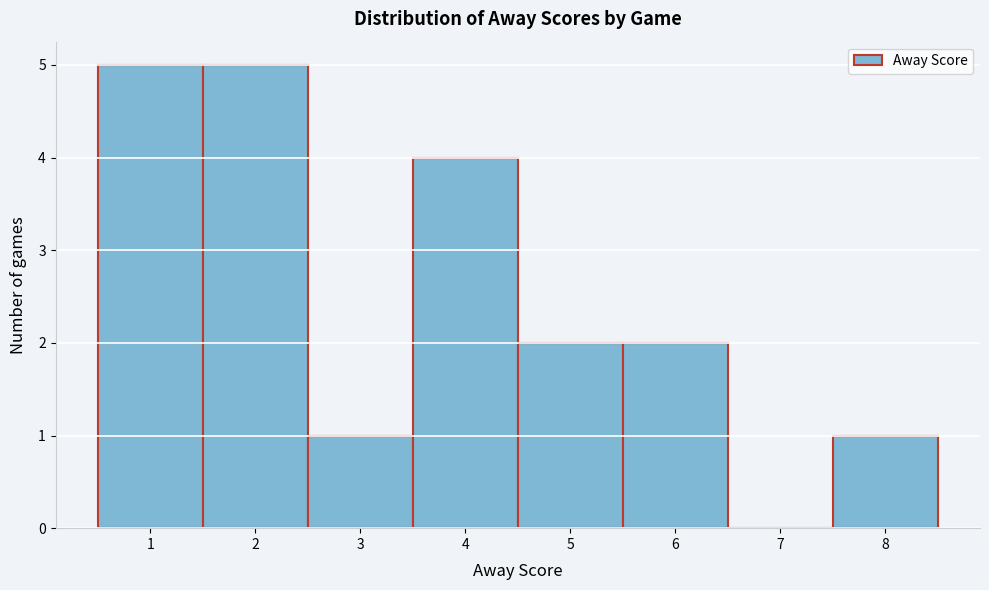

Reading left to right, transcribe this chart: for each bar, give the range it covers on the x-axis and its height. The values are not printed on the chart, so give them approximately, as read against the axis.

0.5 to 1.5: 5
1.5 to 2.5: 5
2.5 to 3.5: 1
3.5 to 4.5: 4
4.5 to 5.5: 2
5.5 to 6.5: 2
6.5 to 7.5: 0
7.5 to 8.5: 1